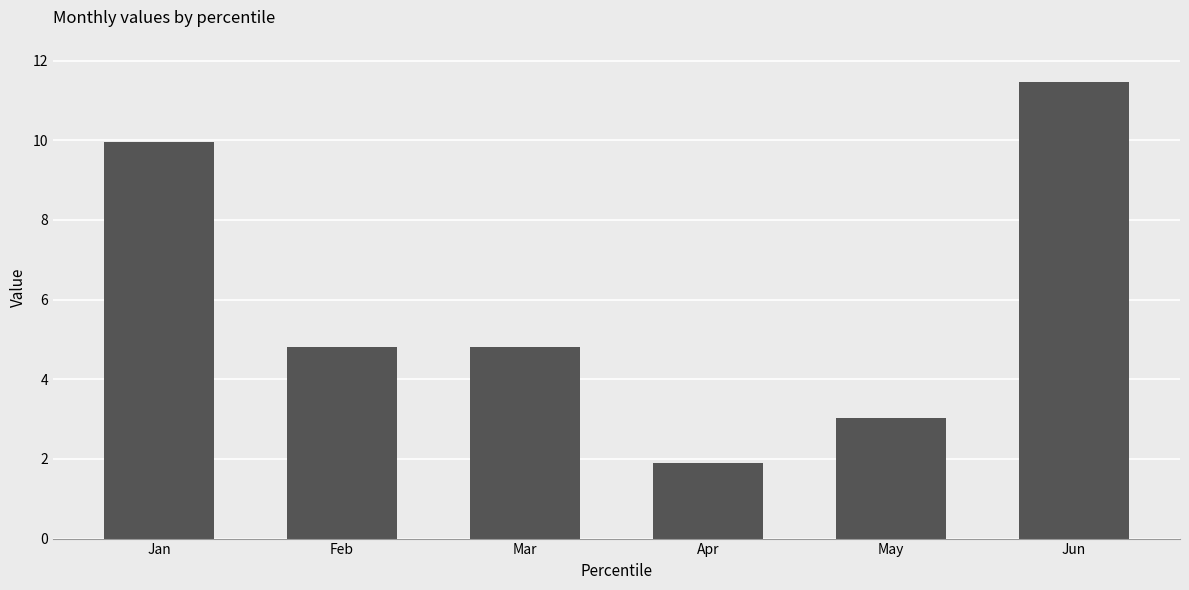

Reading left to right, transcribe all the data shown in this chart.

10.0	4.8	4.8	1.9	3.0	11.4